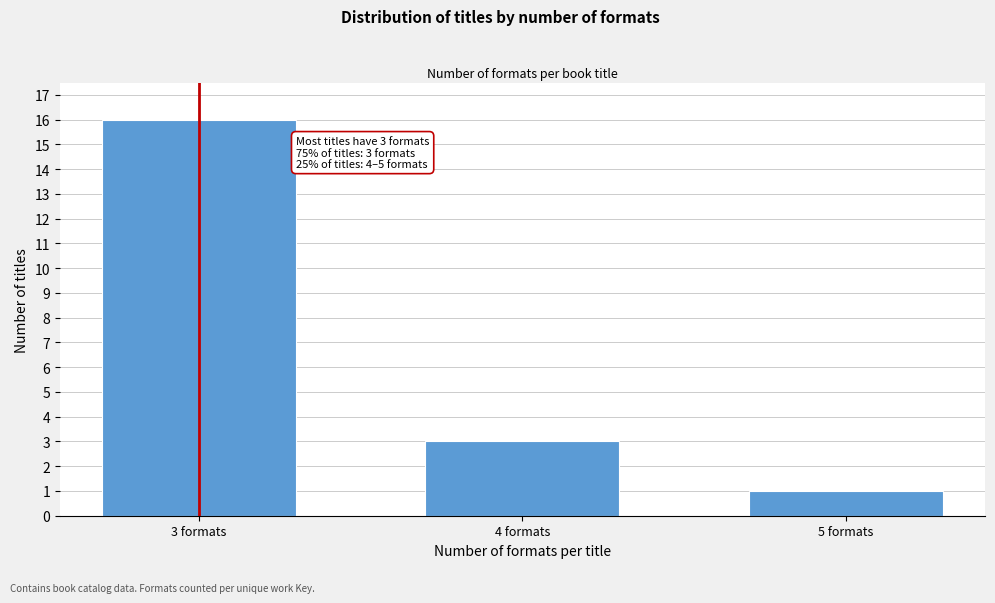

Reading left to right, transcribe all the data shown in this chart.

16	3	1